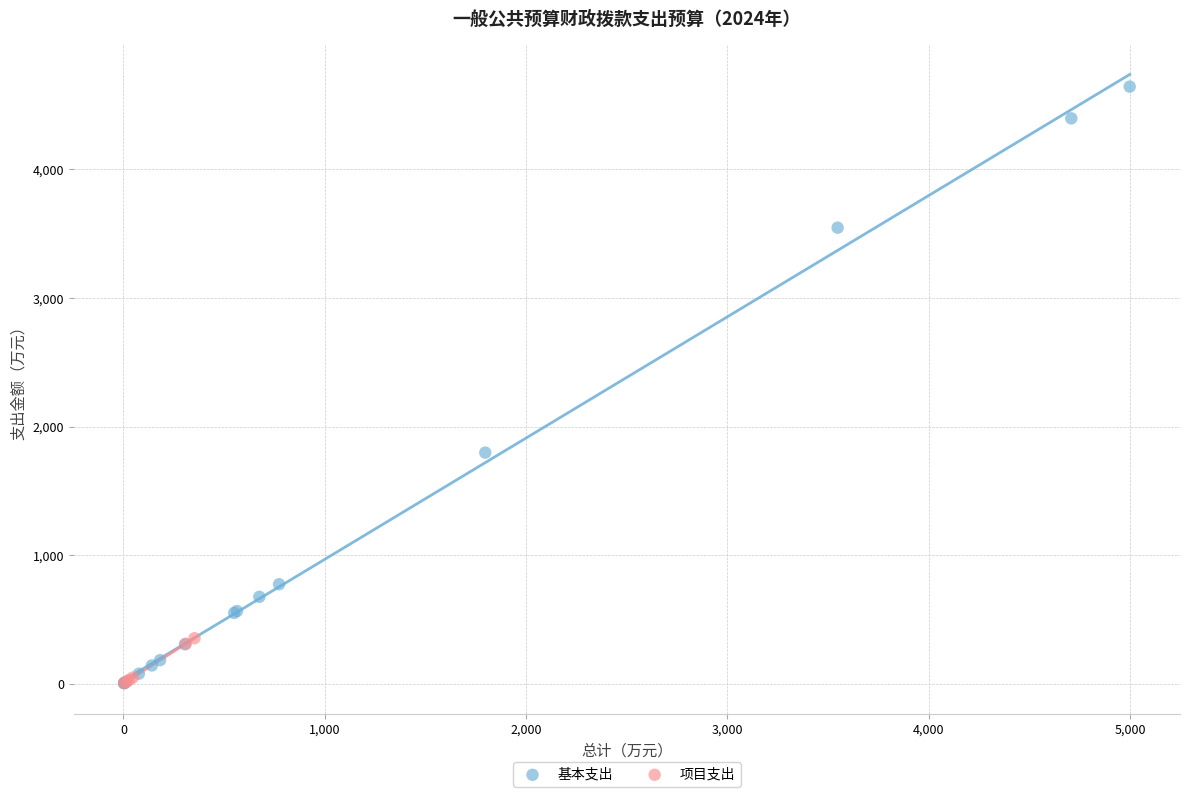

What are all the series names shown in the legend?

基本支出, 项目支出